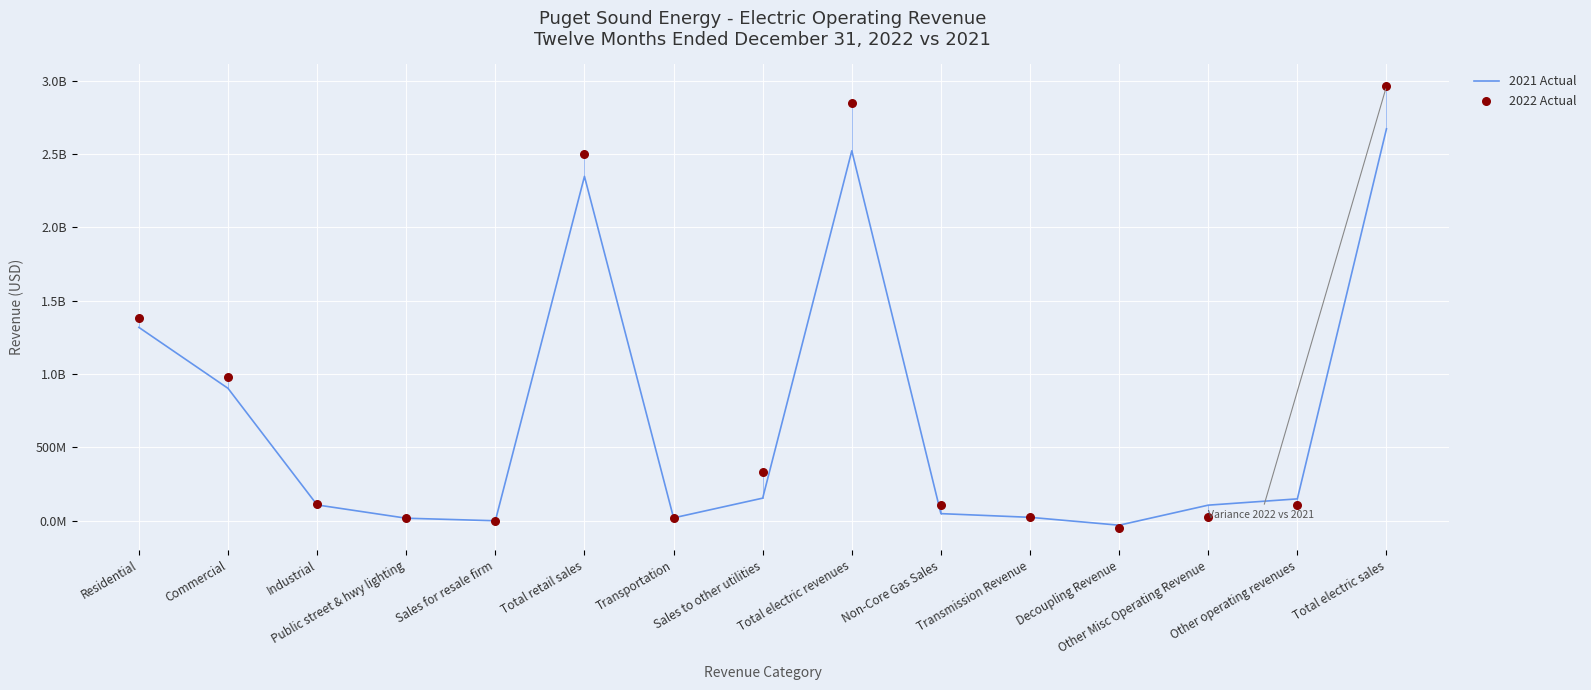

At how many categories does at least one series exceed 2804453946?

2